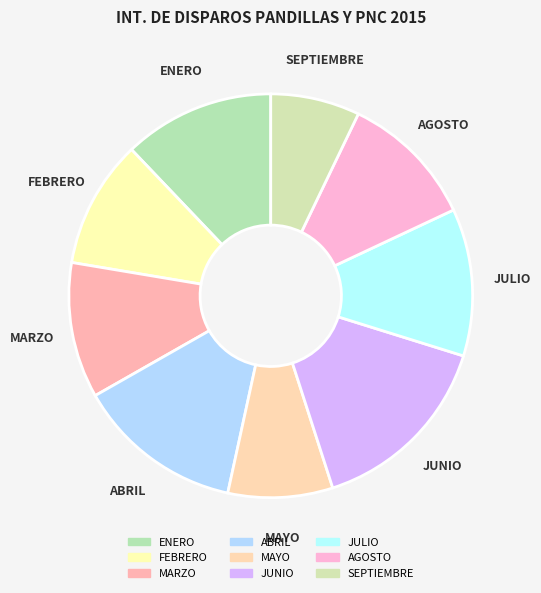

The SEPTIEMBRE slice represents 7% of the pie. True or false?

True